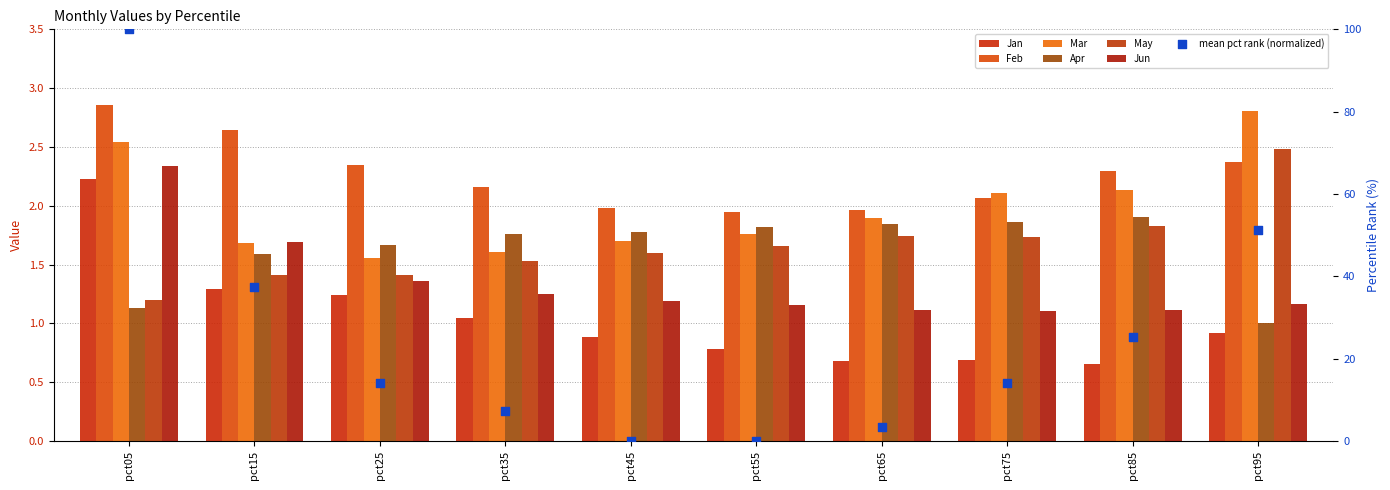

At how many categories does at least one series exceed 1?

10